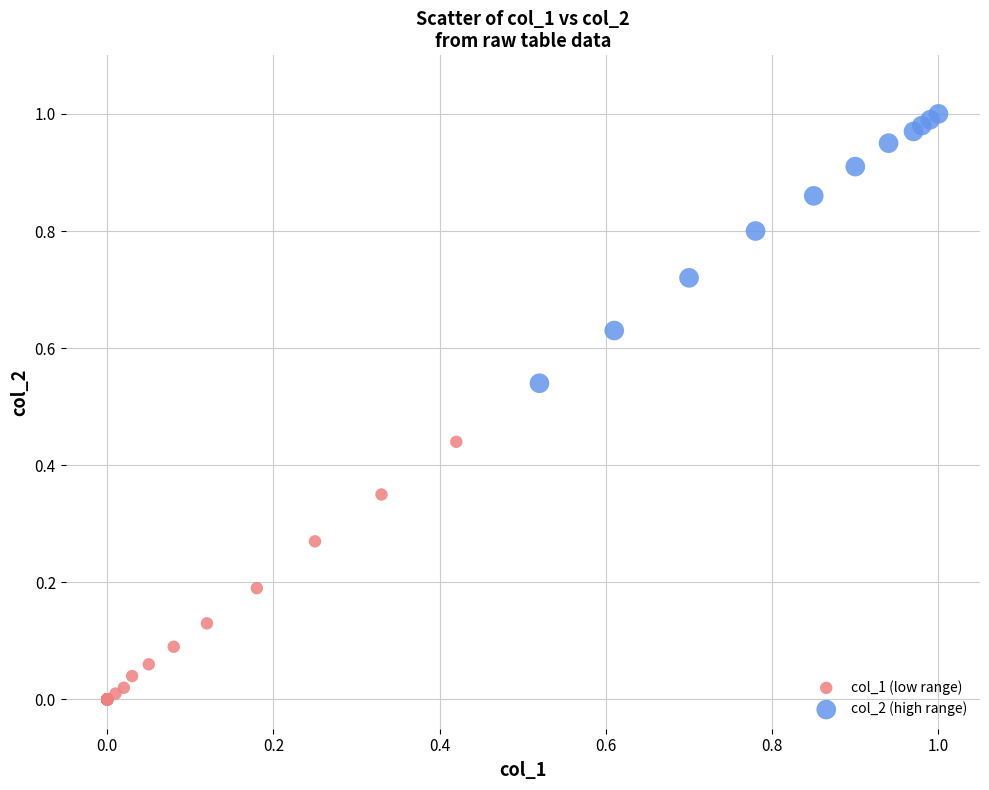

Which series reaches the minimum Y coordinate?

col_1 (low range)